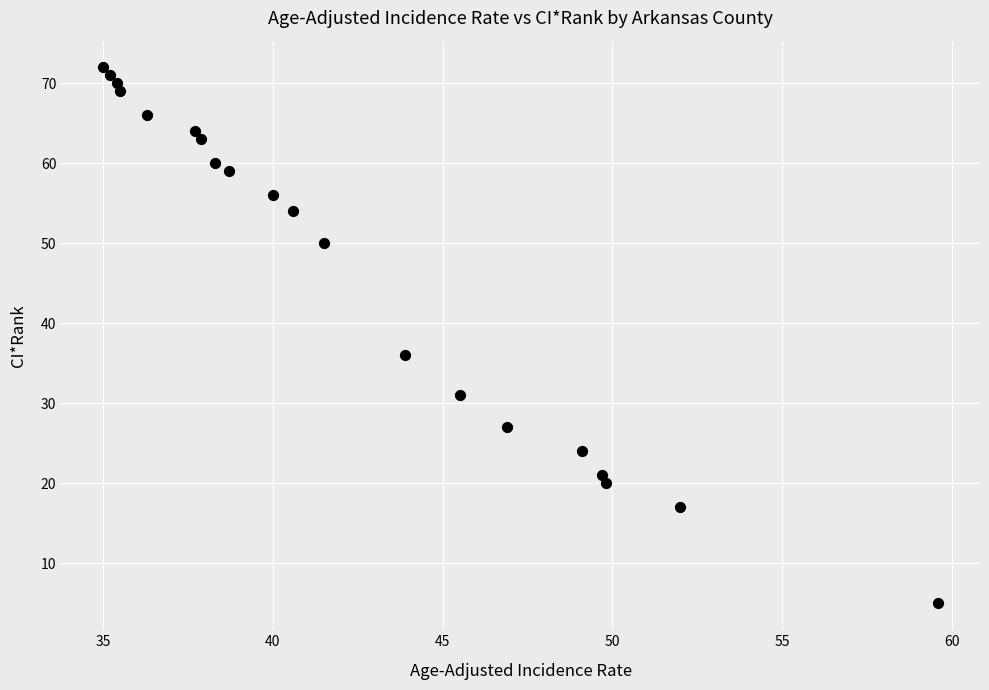

What Y value in the scatter plot is closest to 38?

36